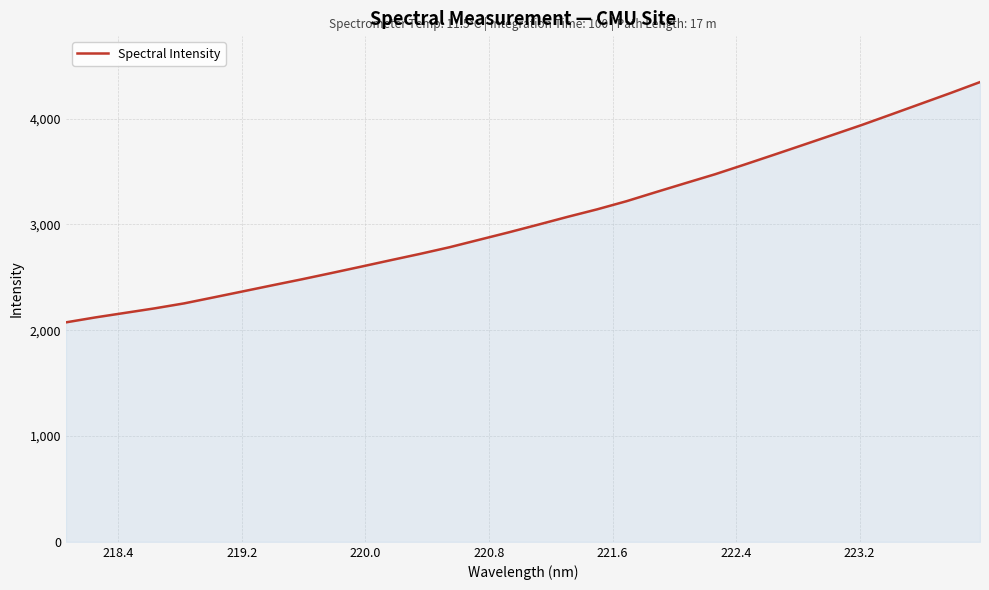

What is the greatest value displayed?

4344.5